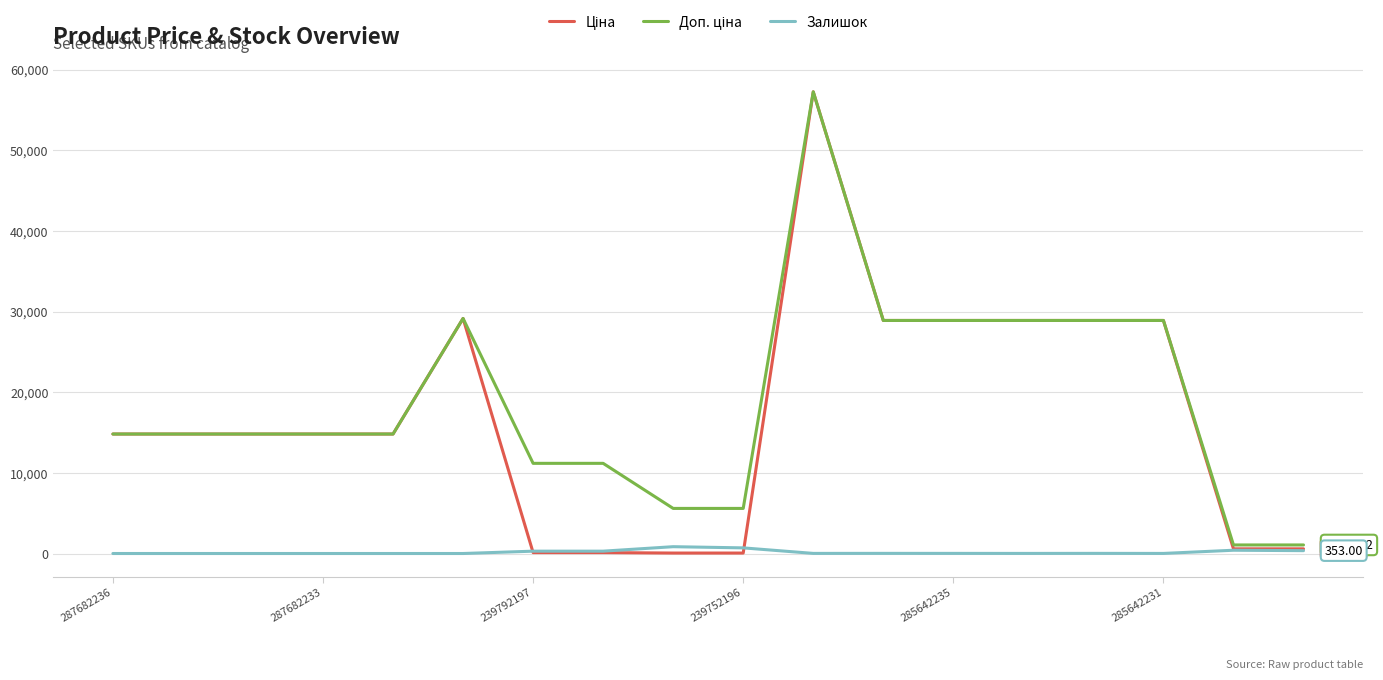

What is the difference between the maximum and minimum values in the Доп. ціна series?

56198.0